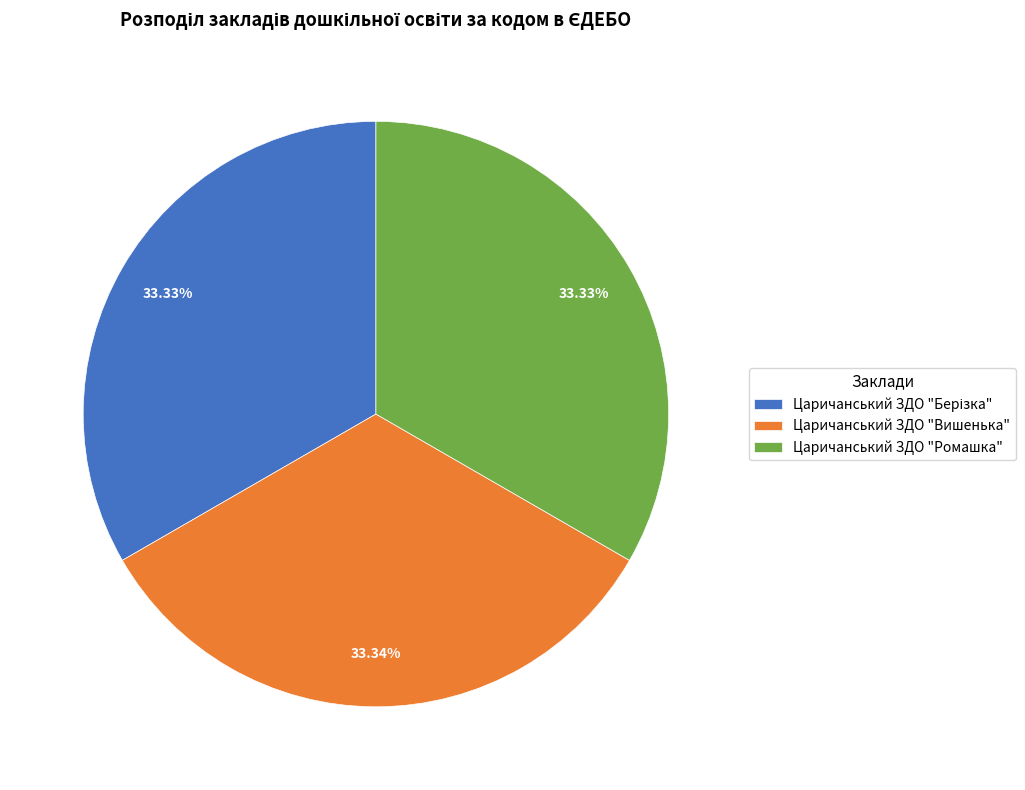

Is it true that Царичанський ЗДО "Вишенька" is 33% of the pie?

True